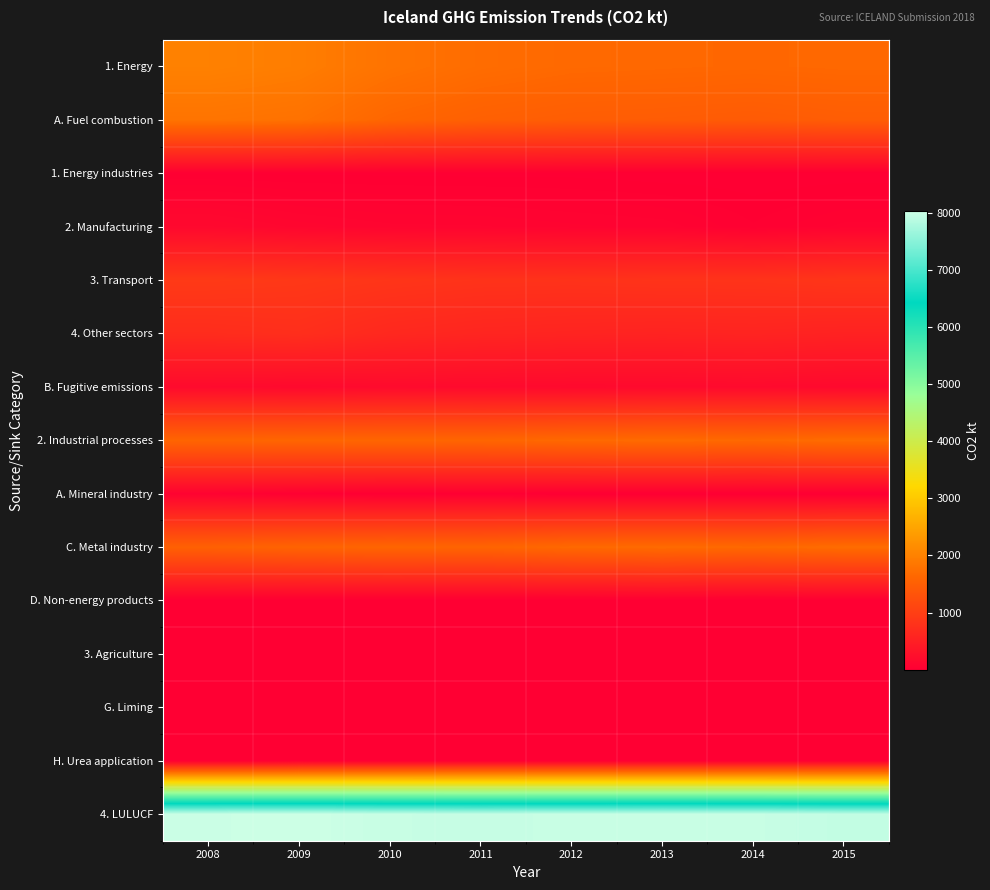

Which series changed the most between 2011 and 2013?

C. Metal industry